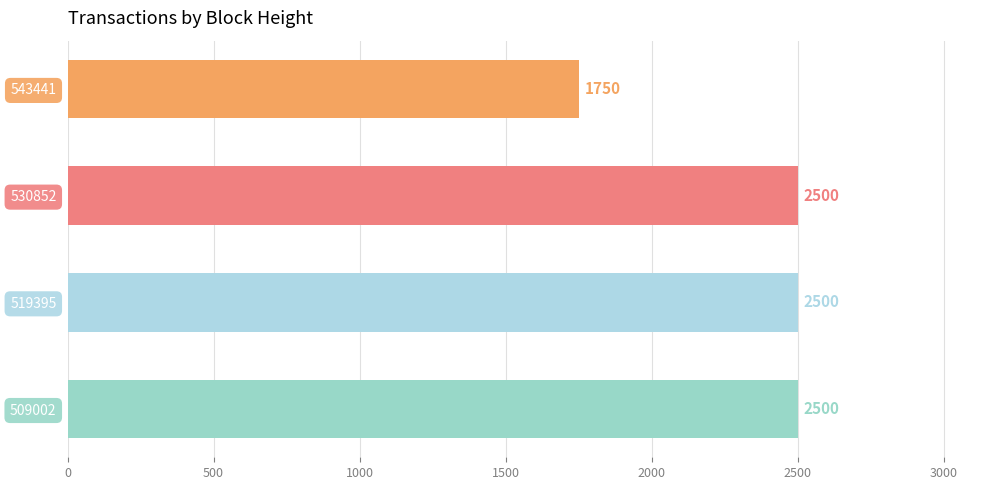

Between 530852 and 543441, which is larger?

530852